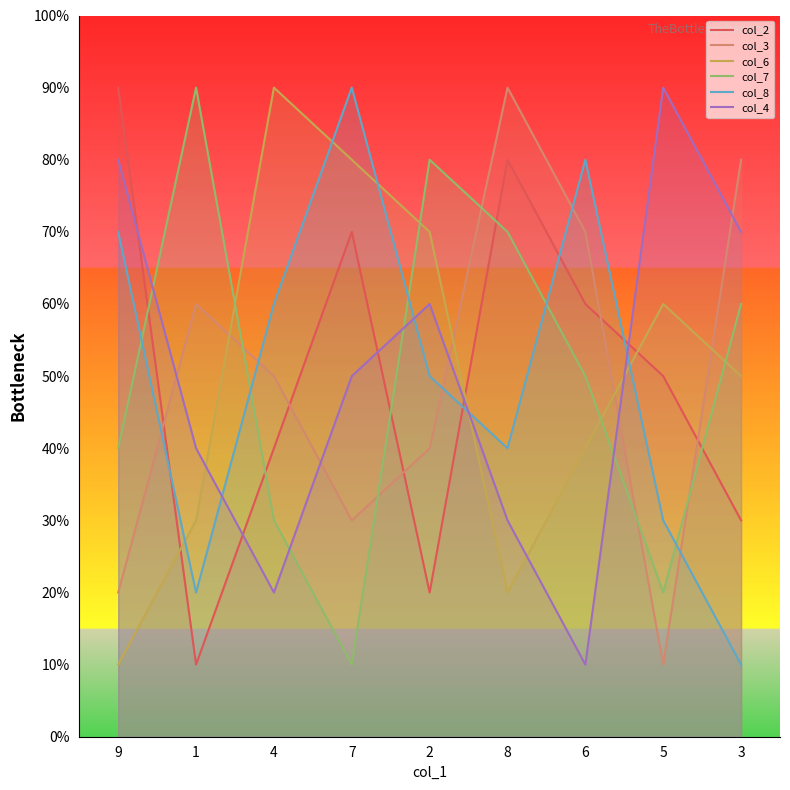

How many interior local peaks does the col_2 series have?

2